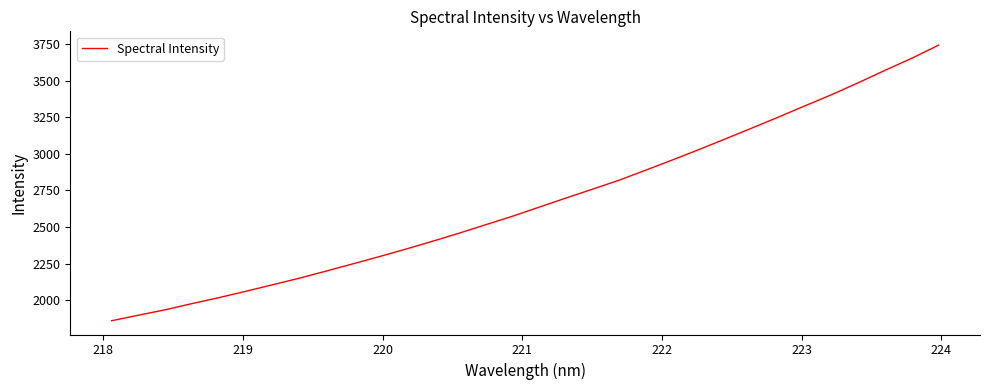

What is the difference between the maximum and minimum values?

1881.6